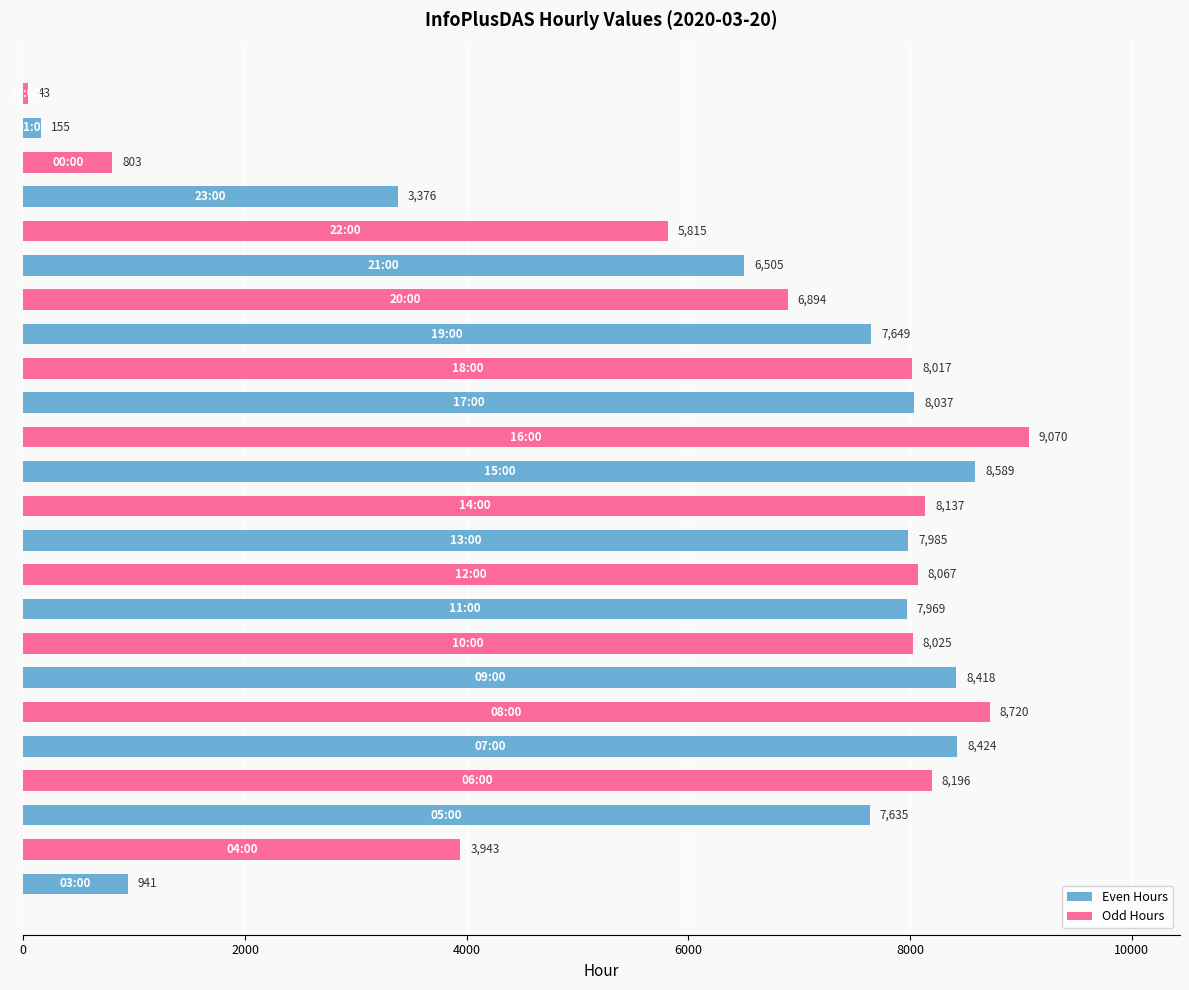

What is the minimum value shown in the chart?

43